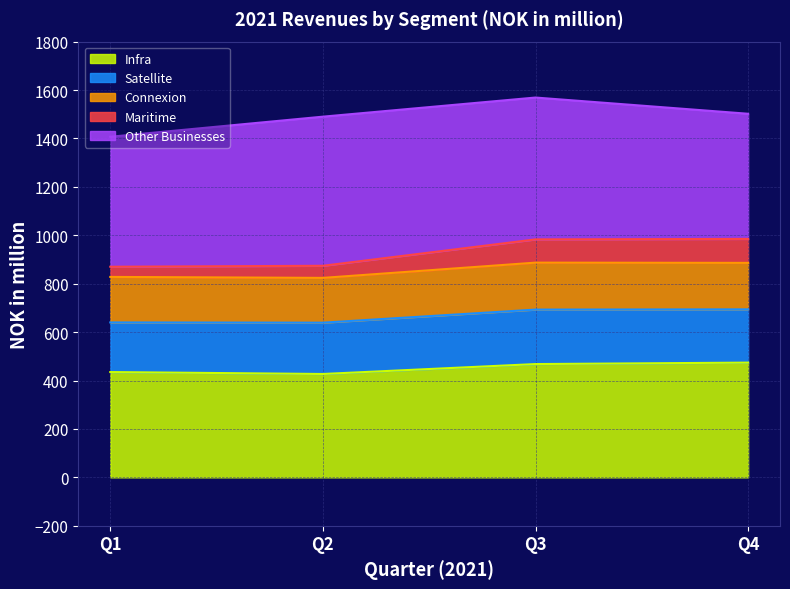

Rank the series at Q1 from lowest to highest value.

Maritime, Connexion, Satellite, Infra, Other Businesses